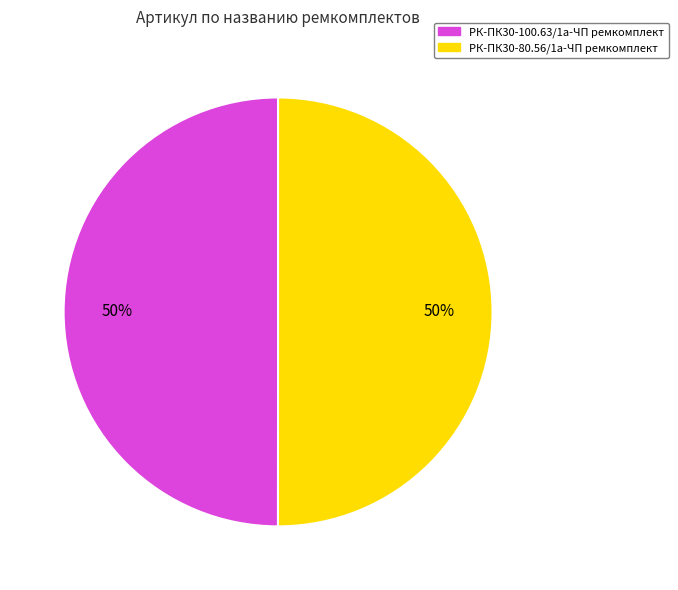

To the nearest percent, what percentage of the pie is РК-ПК30-80.56/1а-ЧП ремкомплект?

50%